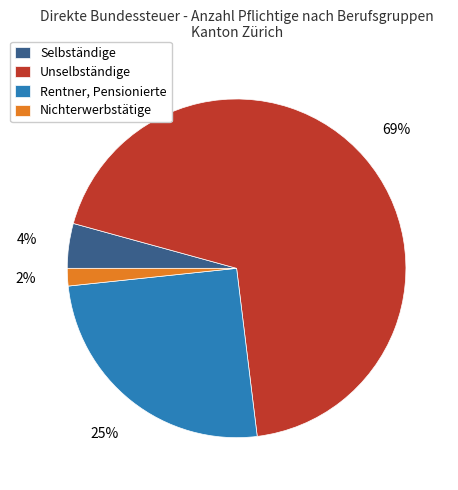

Do Rentner, Pensionierte and Nichterwerbstätige together represent more than half of the pie?

No